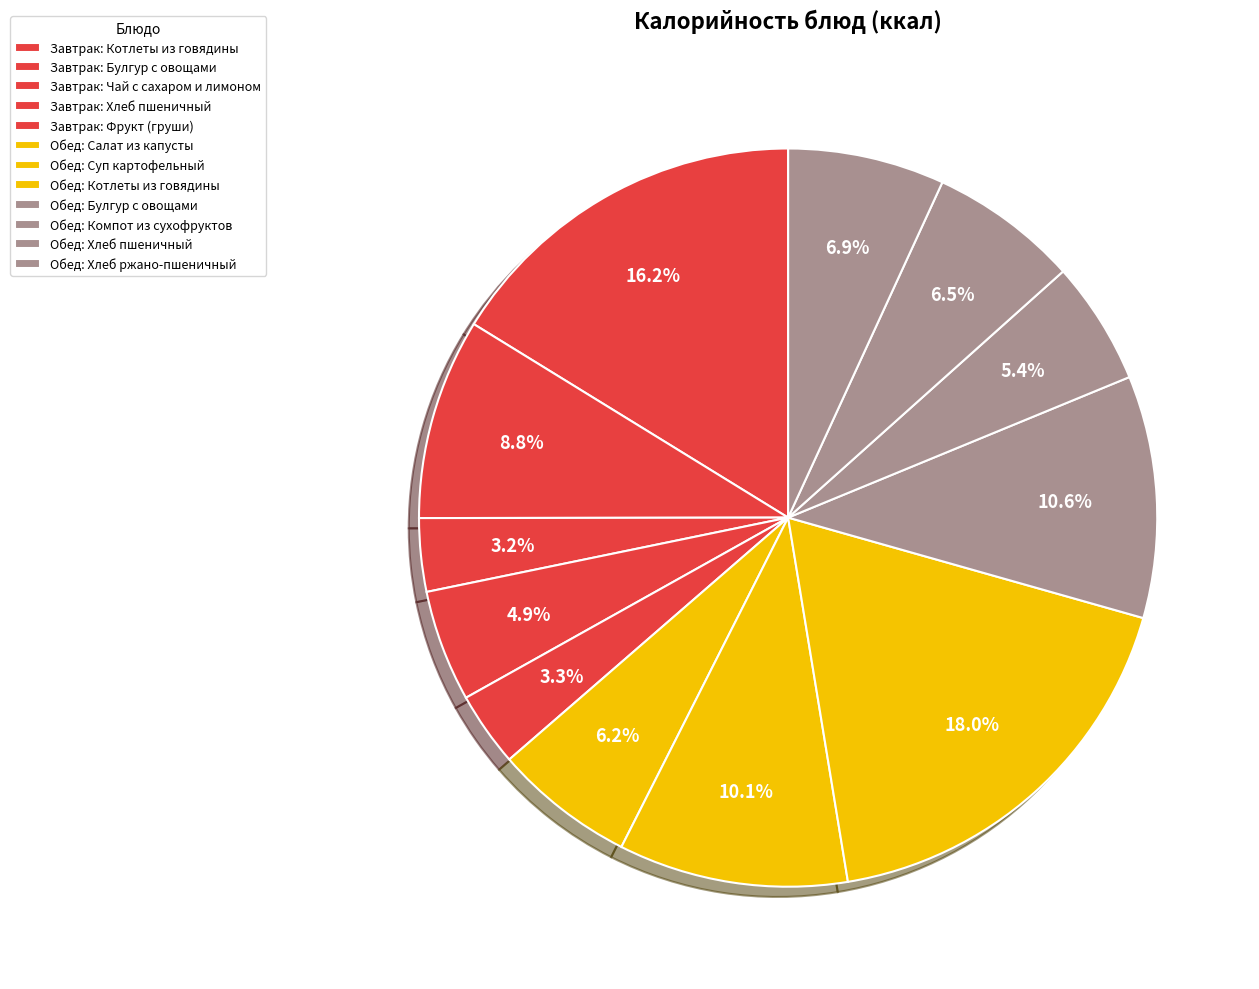

How many segments does this pie chart have?

12